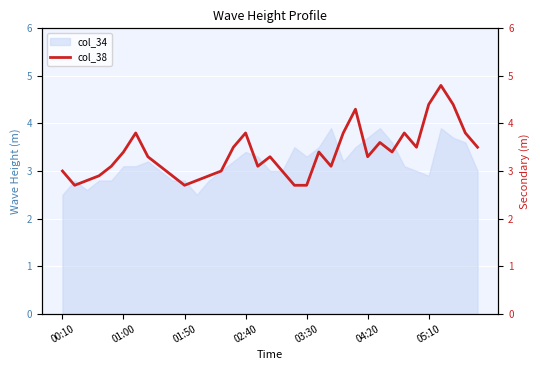

The value of col_34 at 00:10 is 0.5. True or false?

False